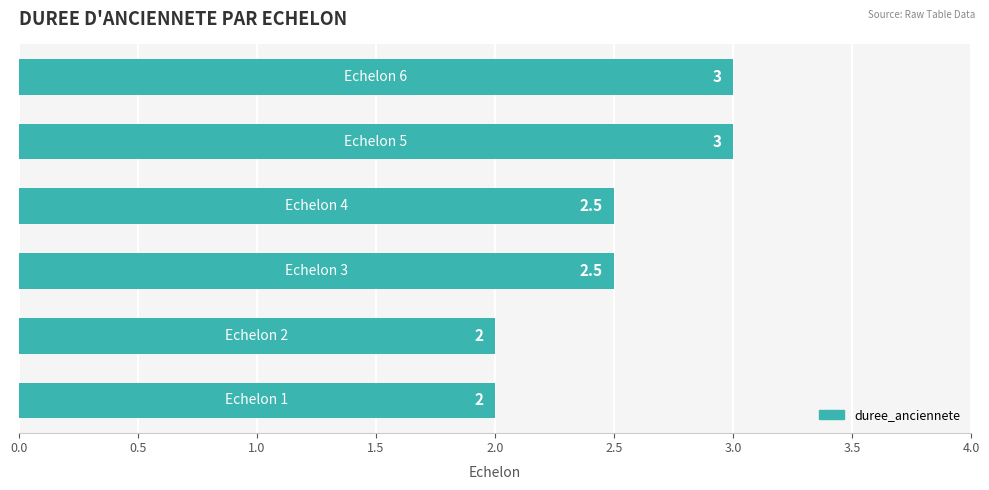

How many values are between 2 and 3?

6